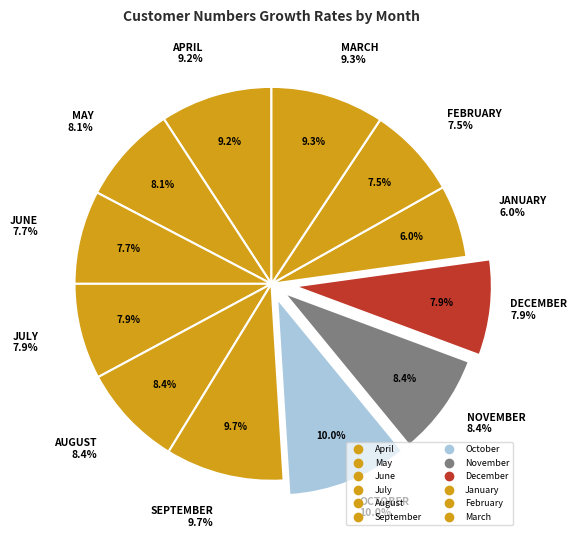

Count the number of slices in the pie.

12